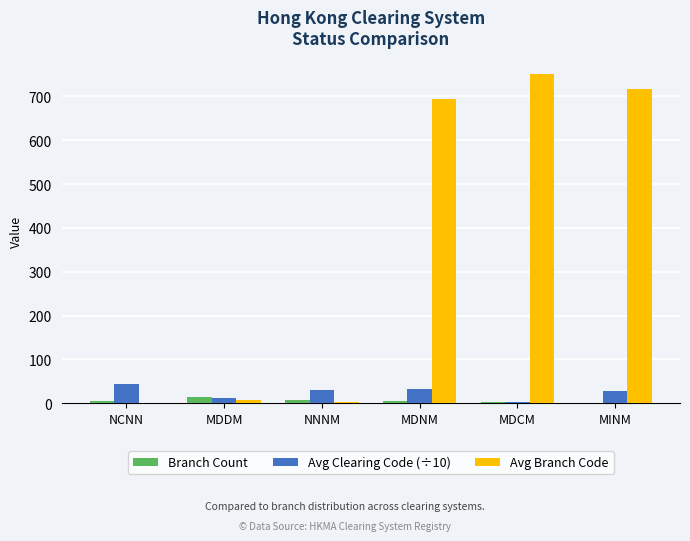

What are all the series names shown in the legend?

Branch Count, Avg Clearing Code (÷10), Avg Branch Code